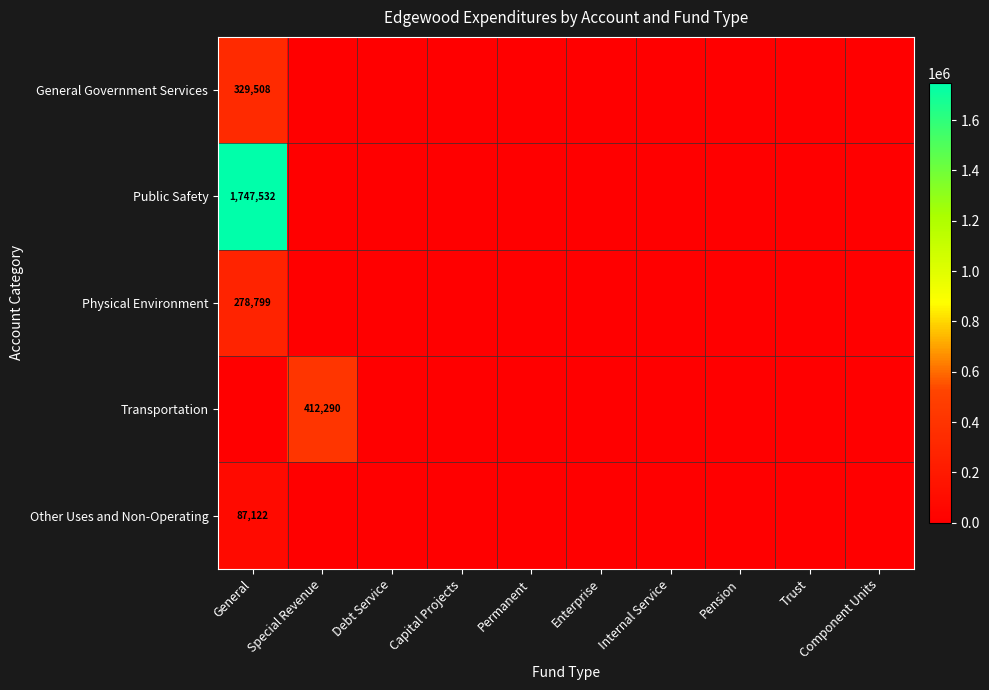

Which series has the largest total across all categories?

Public Safety